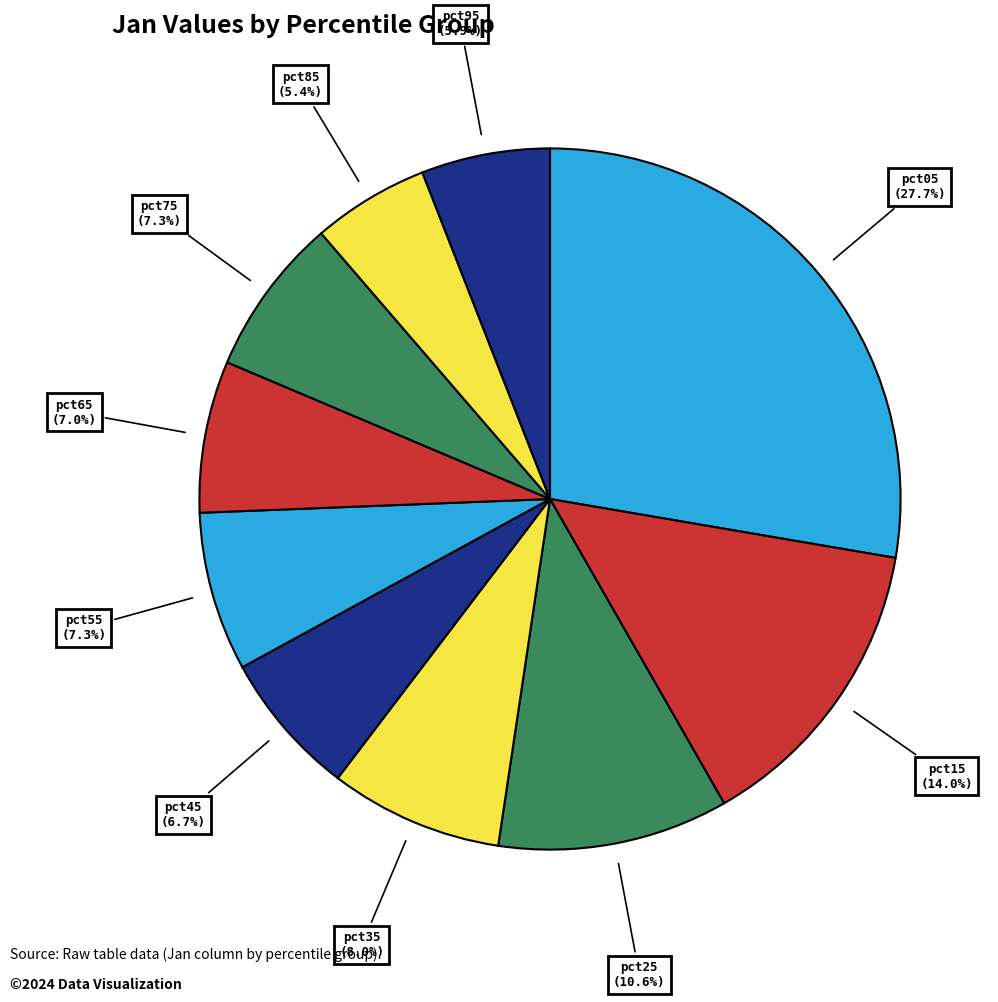

True or false: pct15 accounts for 14% of the total.

True